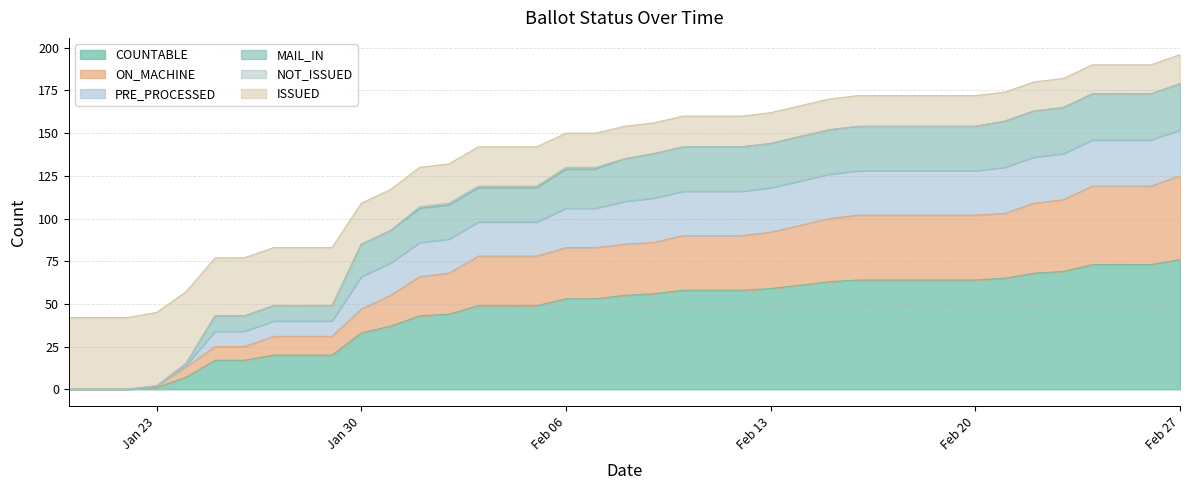

How many values in PRE_PROCESSED are above zero?

35